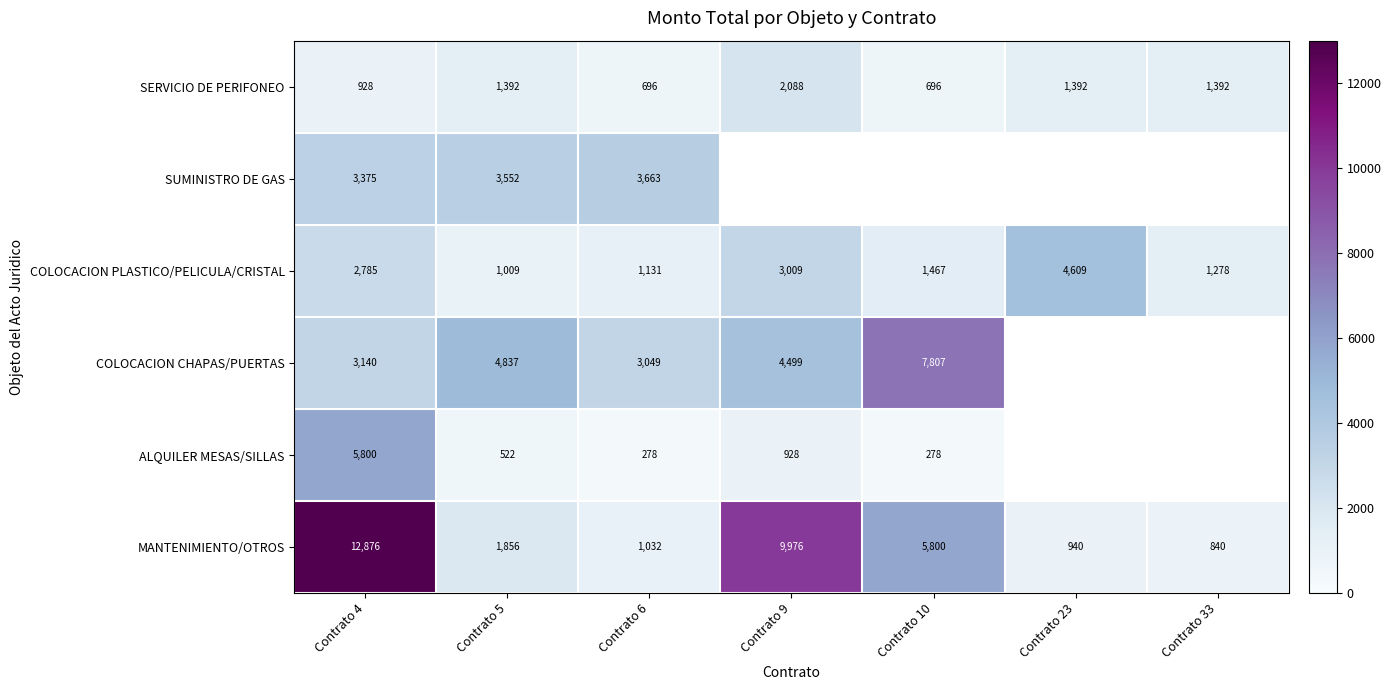

What is the spread (max minus min) of values at Contrato 23?

3668.7